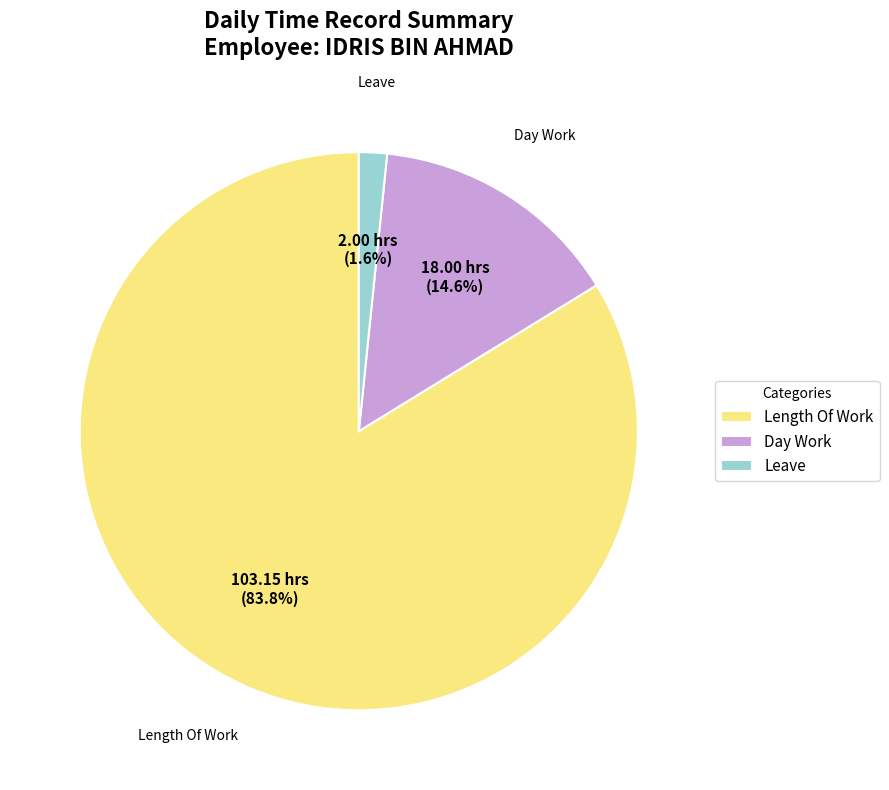

Count the number of slices in the pie.

3